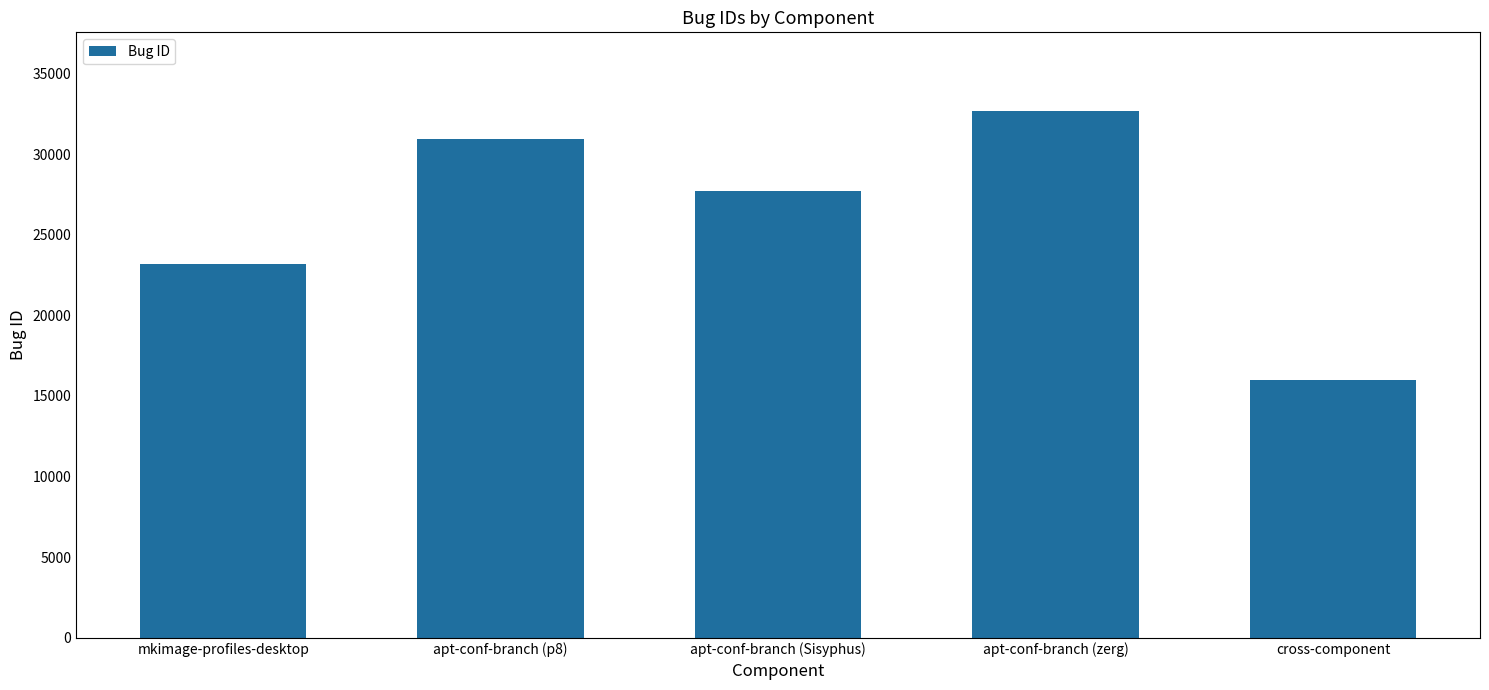

Are the bars horizontal?

No